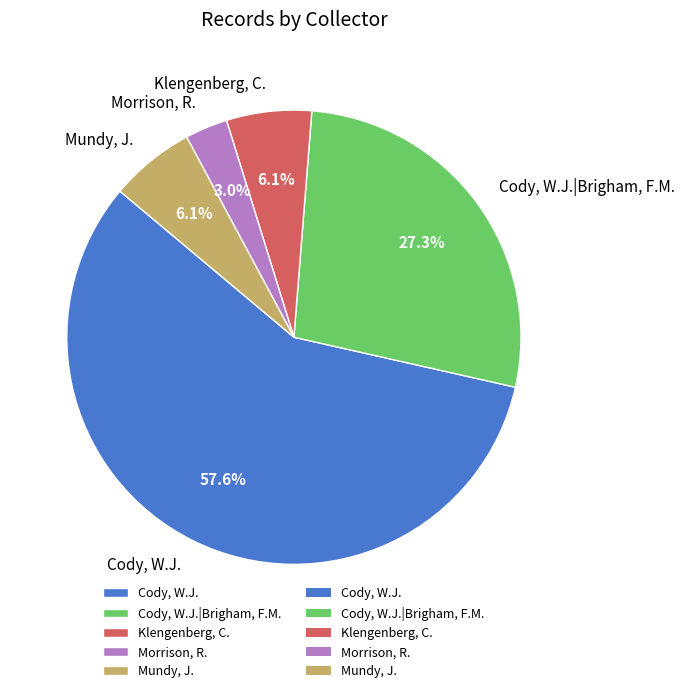

What is the majority slice?

Cody, W.J.